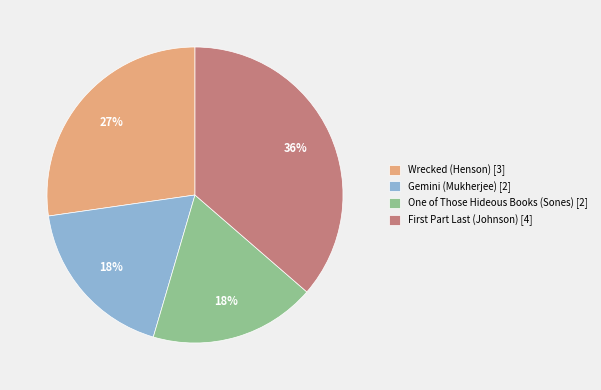

How many slices are in this pie chart?

4